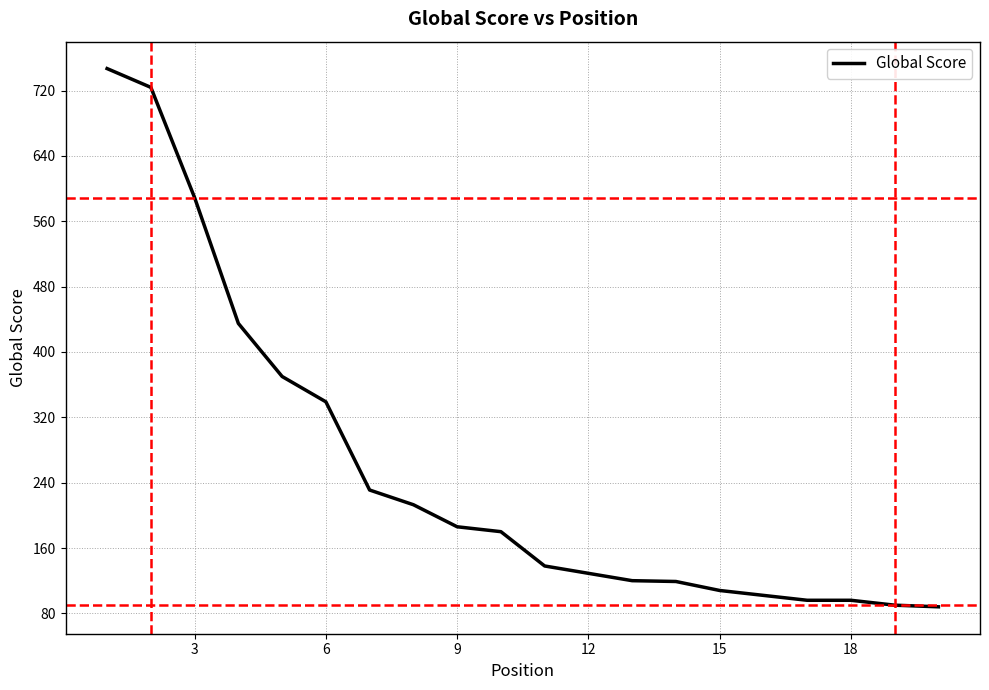

What is the smallest value displayed?

88